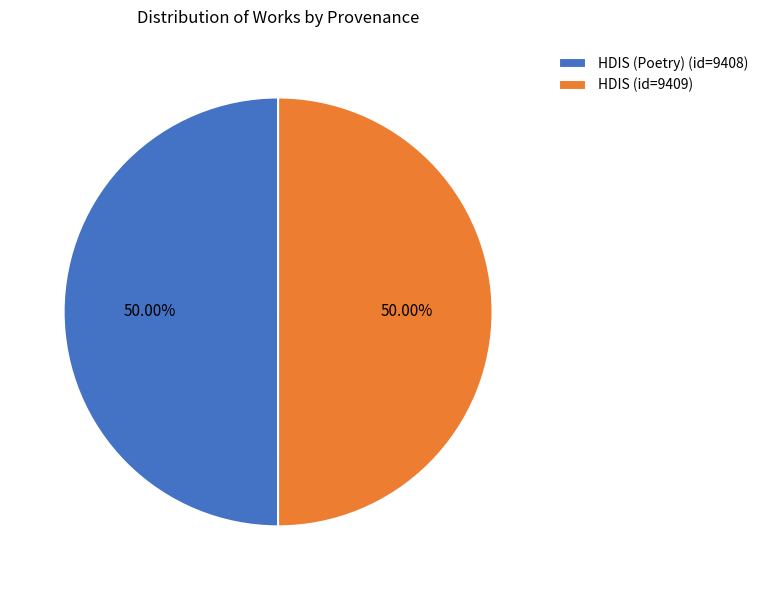

Combined, do HDIS (id=9409) and HDIS (Poetry) (id=9408) account for over 50%?

Yes